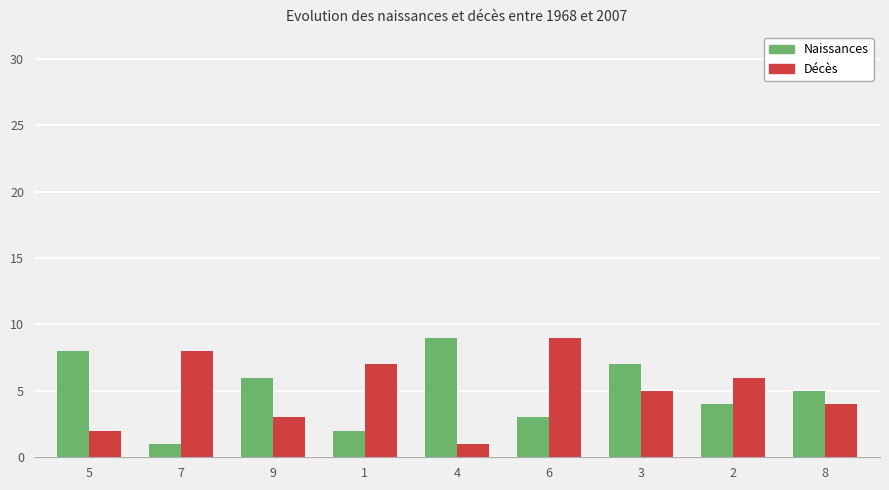

What is the maximum value shown in the chart?

9